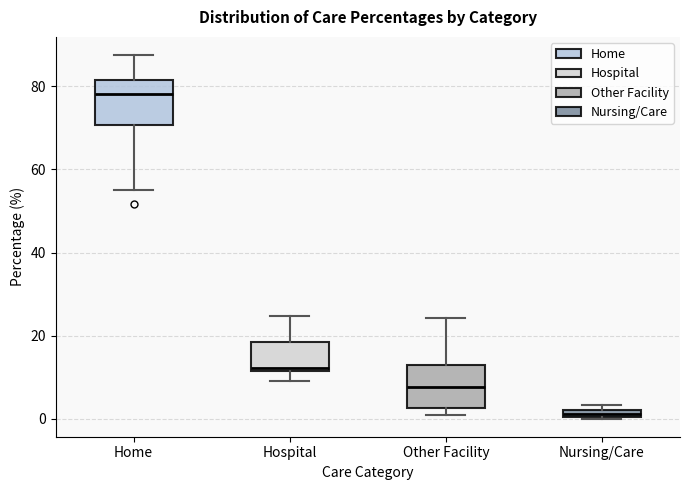

Where does the median line of the box for Home sit on the y-axis? The values are not printed on the chart, so give them approximately, as read against the axis.

78